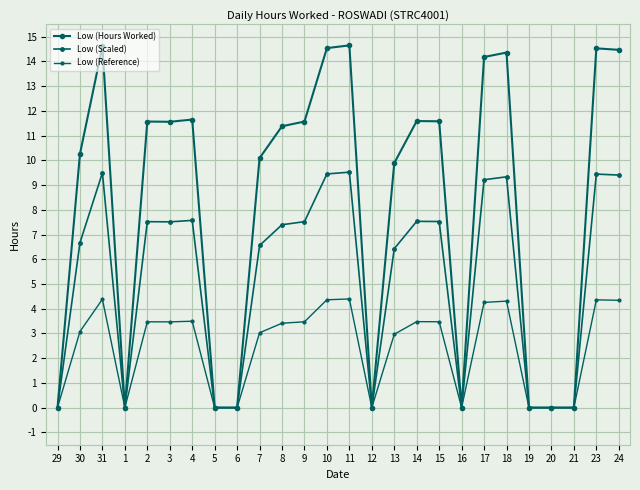

Does the chart have visible grid lines?

Yes